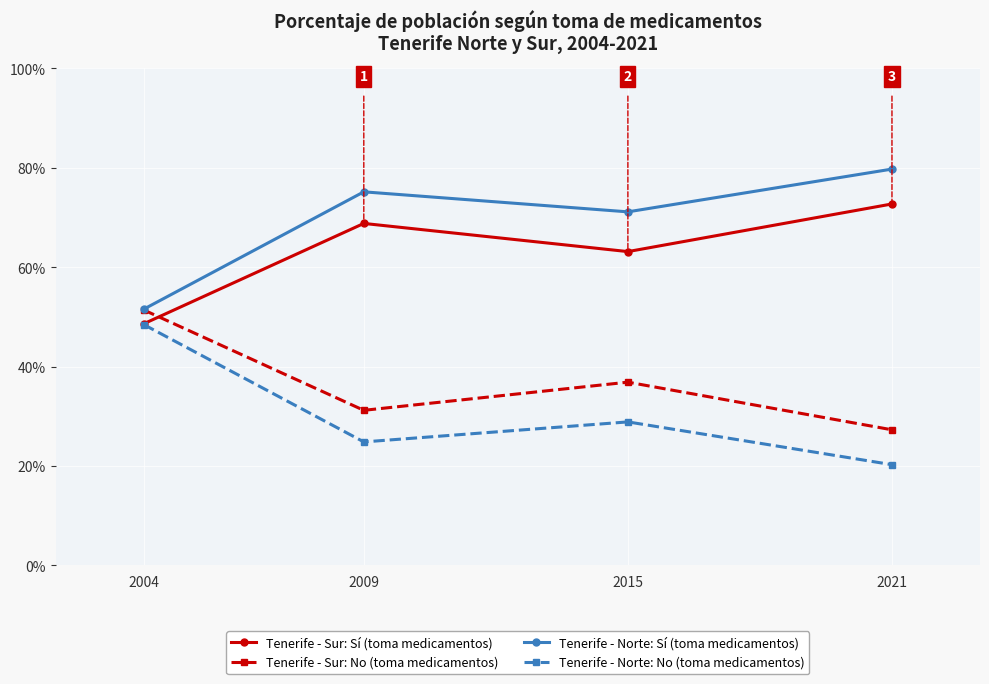

In Tenerife - Sur: Sí (toma medicamentos), how many points are higher than both neighbors (excluding endpoints)?

1